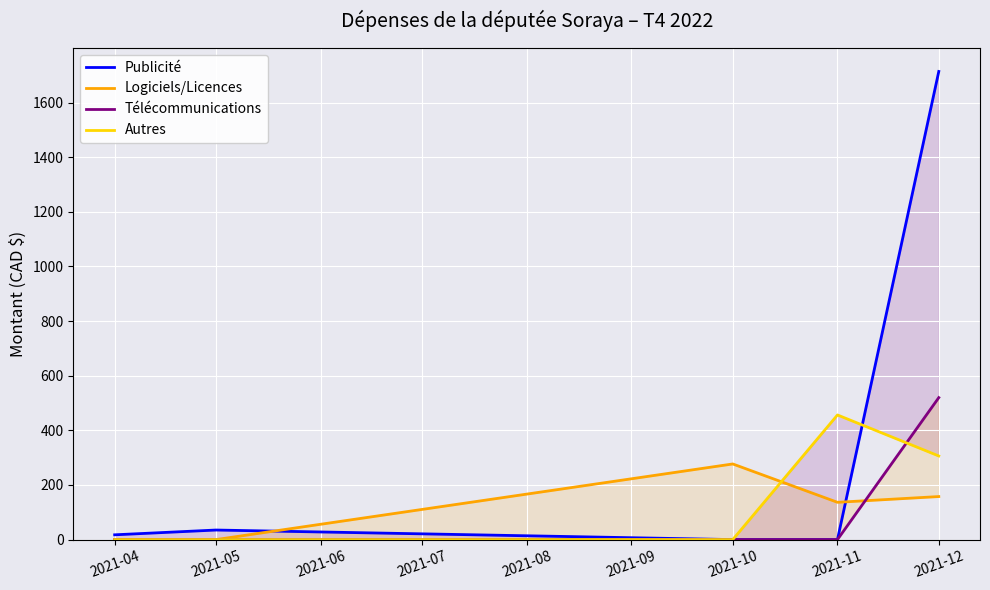

Reading left to right, transcribe all the data shown in this chart.

Publicité: 17.5	35.0	0.0	0.0	1713.6
Logiciels/Licences: 0.0	0.0	276.9	136.5	157.5
Télécommunications: 0.0	0.0	0.0	0.0	519.7
Autres: 0.0	0.0	0.0	456.2	306.1